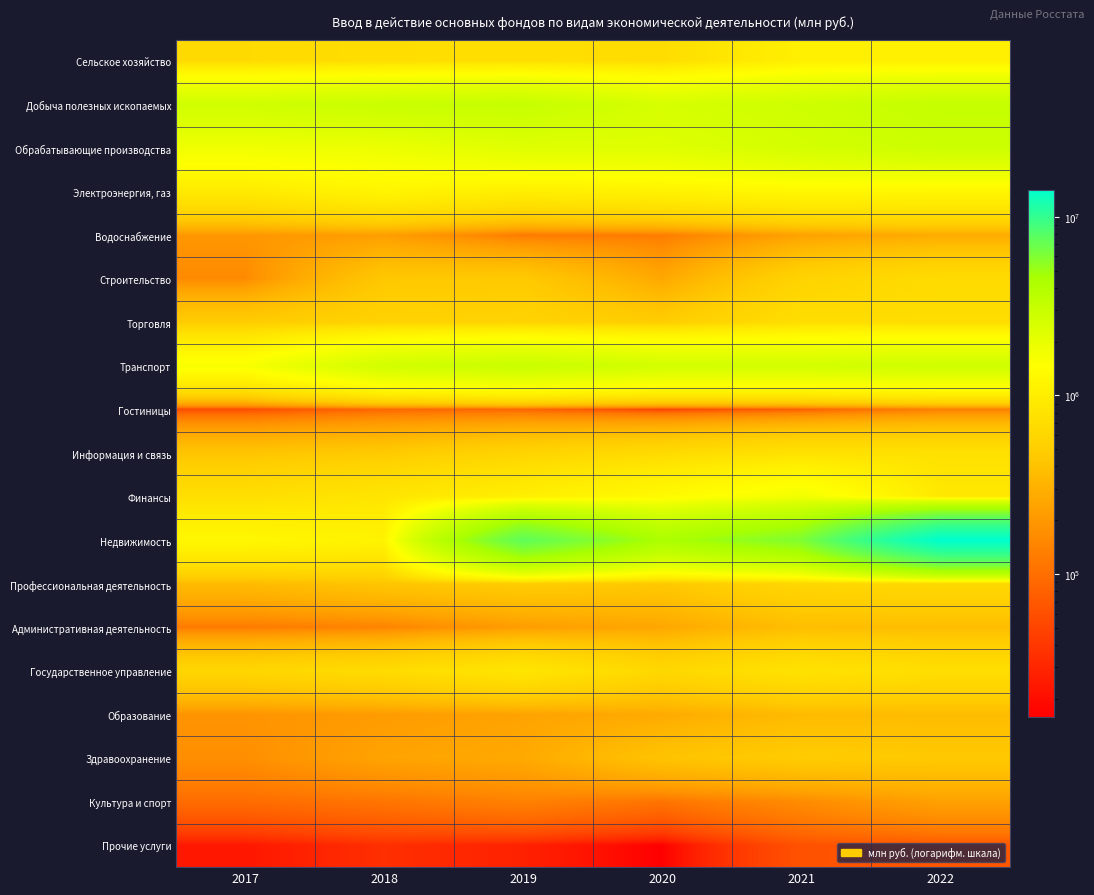

At 2019, list the series in order from smallest to largest.

Прочие услуги, Гостиницы, Водоснабжение, Культура и спорт, Административная деятельность, Образование, Здравоохранение, Строительство, Профессиональная деятельность, Торговля, Информация и связь, Сельское хозяйство, Государственное управление, Электроэнергия, газ, Финансы, Обрабатывающие производства, Транспорт, Добыча полезных ископаемых, Недвижимость